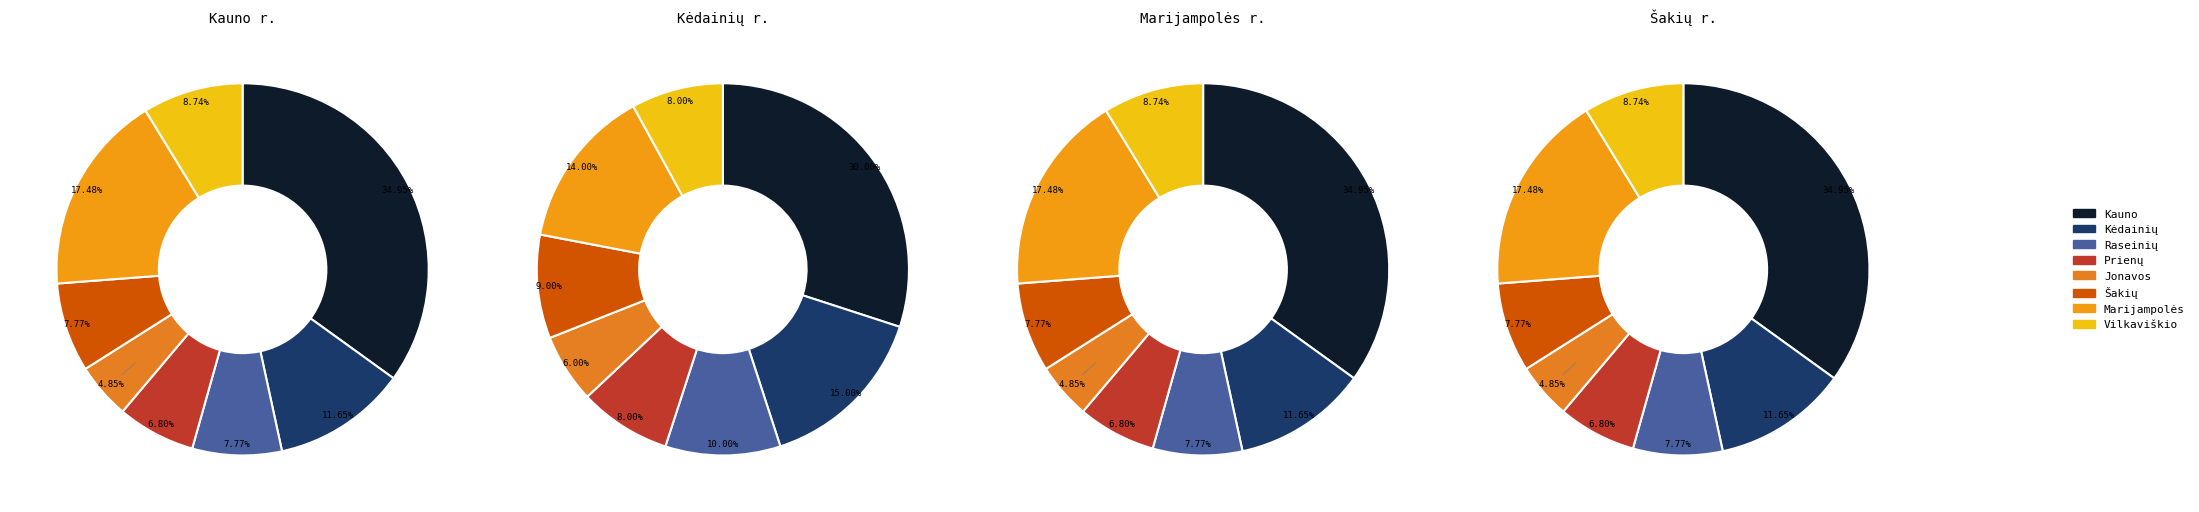

Is it true that Kauno is 21% of the pie?

False